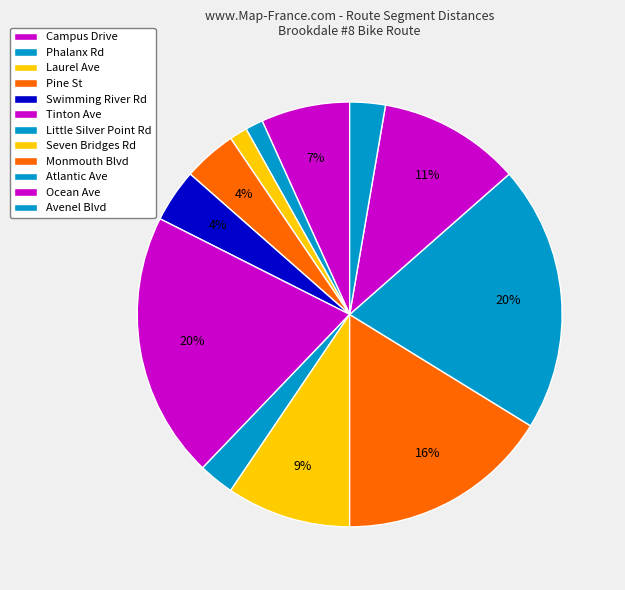

How many slices are in this pie chart?

12